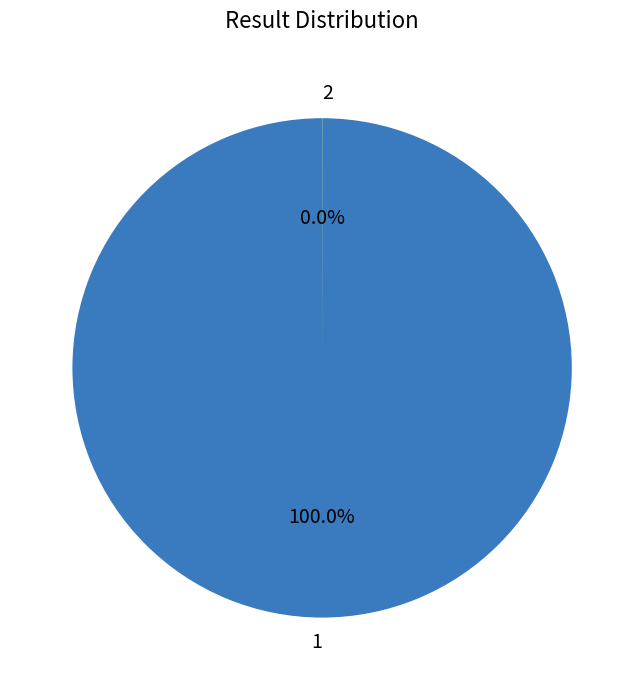

Does any single category account for the majority?

Yes